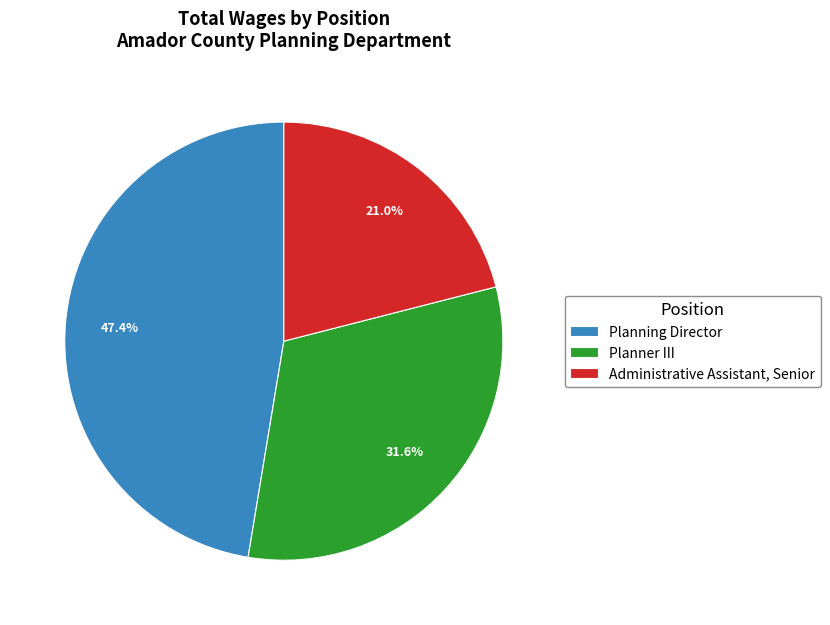

To the nearest percent, what is the average slice percentage?

33%